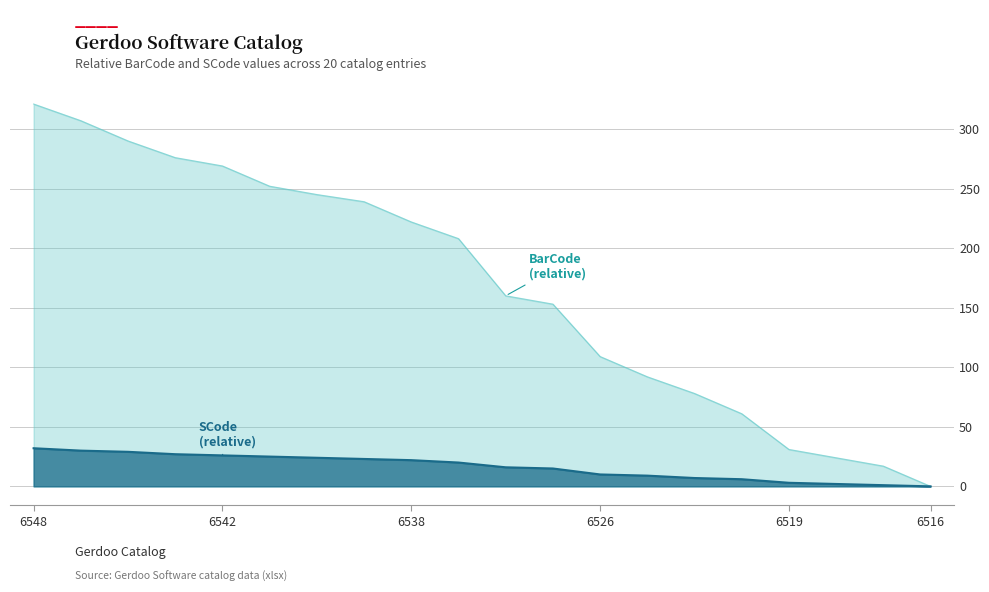

How many values in BarCode (scaled) are above zero?

19